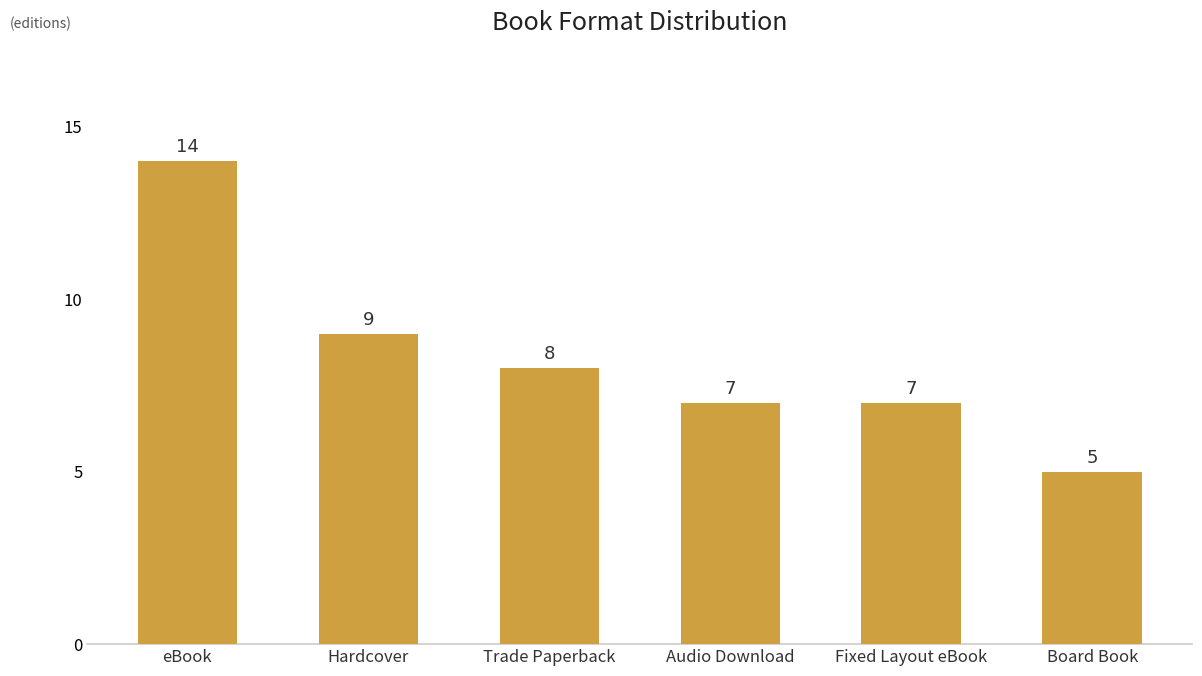

What is the value of the 5th bar from the left?

7